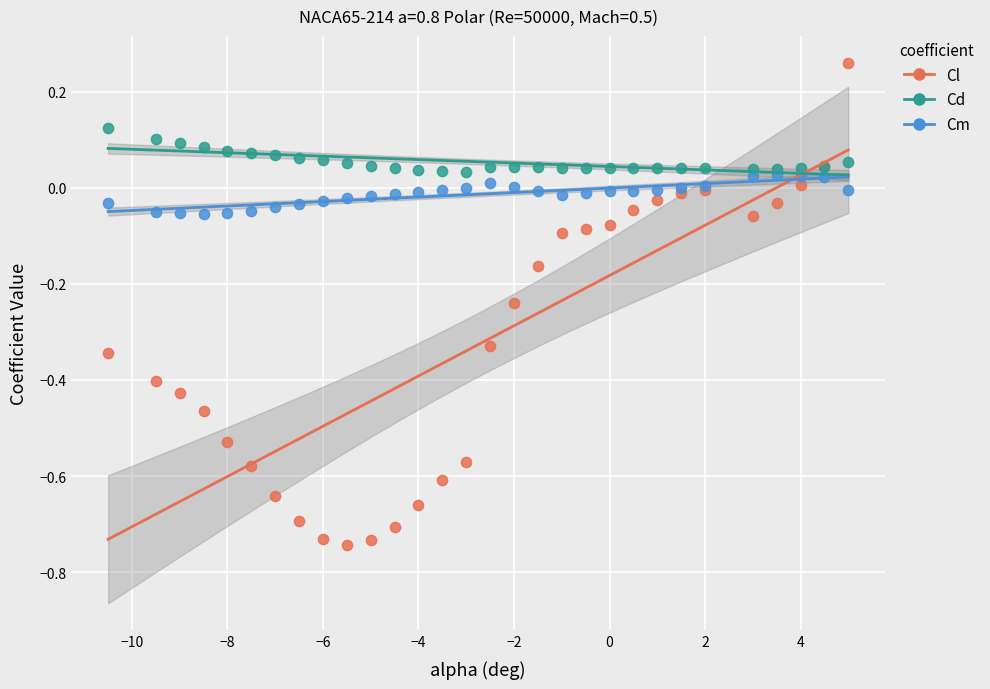

Which series reaches the minimum Y coordinate?

Cl